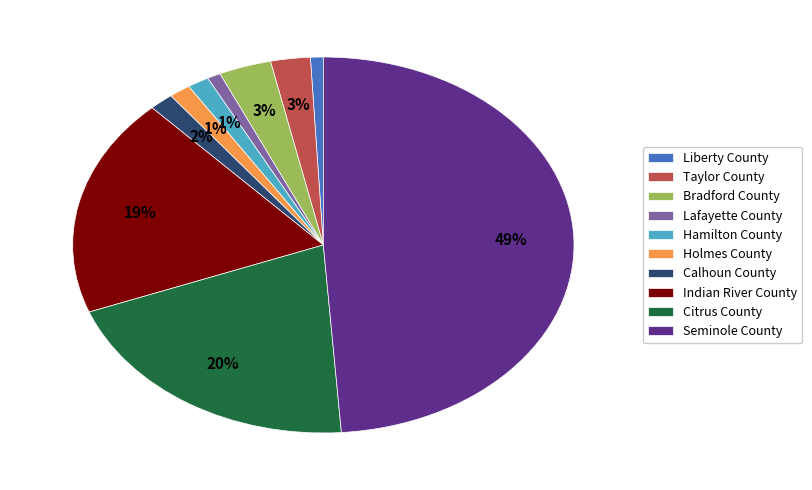

Is there a majority slice in this chart?

No